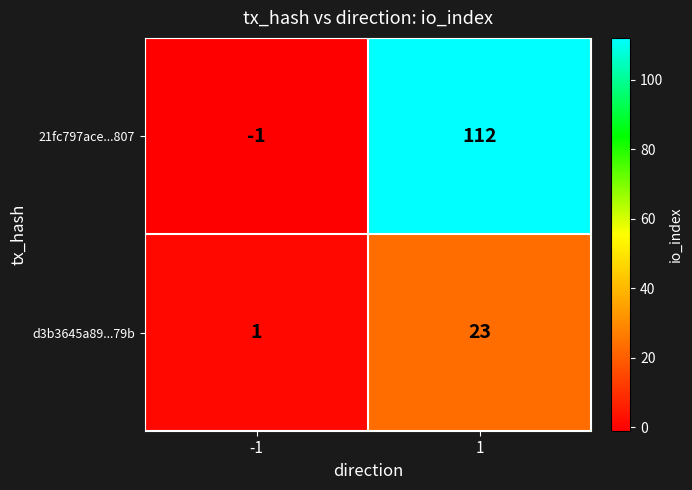

List the series in order of their peak value, lowest first.

d3b3645a89...79b, 21fc797ace...807